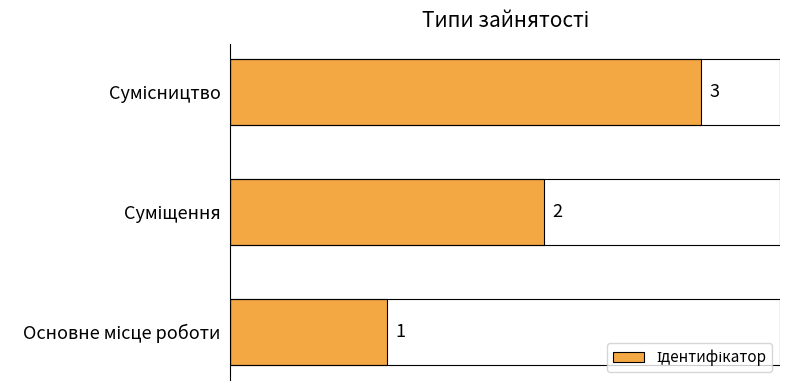

What is the maximum value shown in the chart?

3